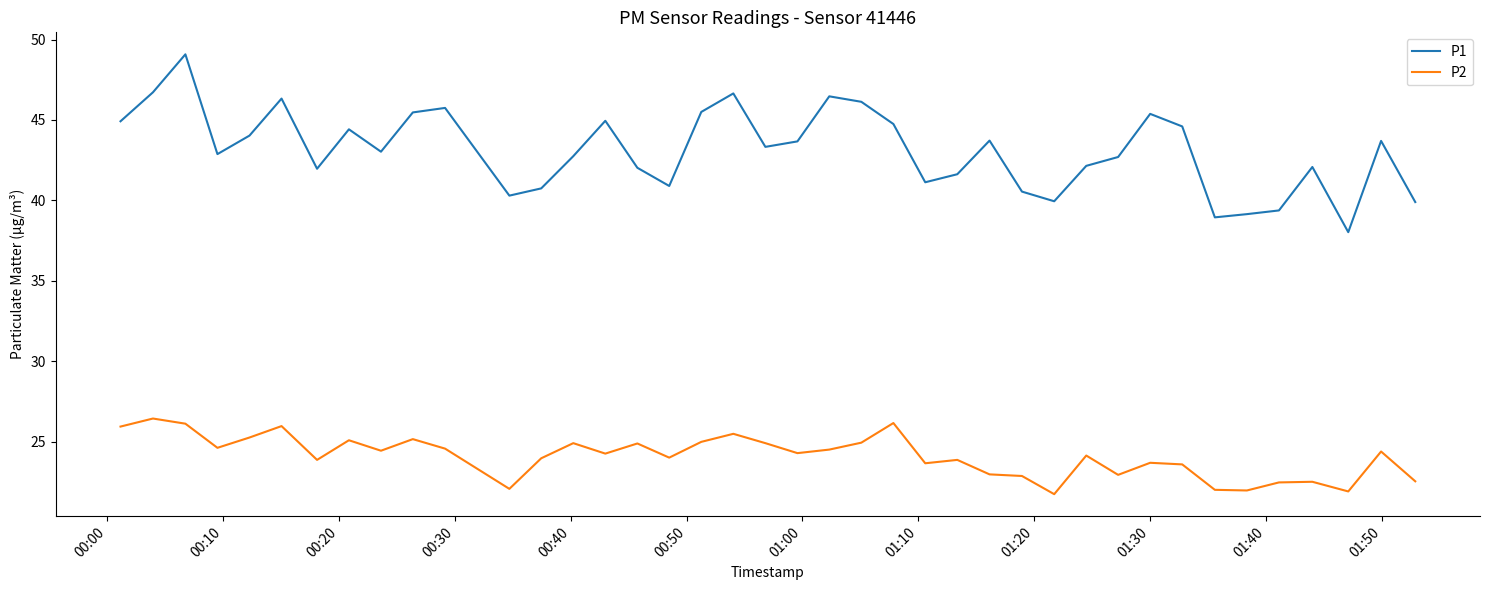

List the series in order of their overall mean, lowest first.

P2, P1